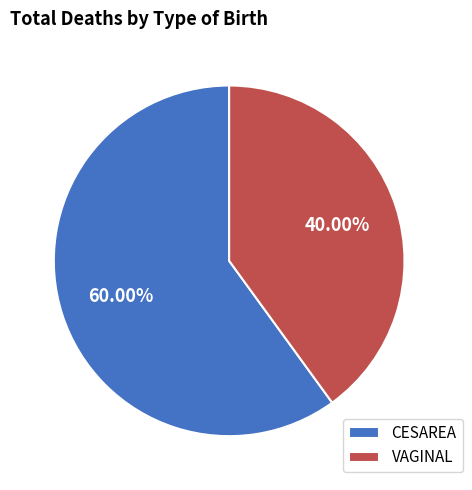

Which has a higher value, CESAREA or VAGINAL?

CESAREA